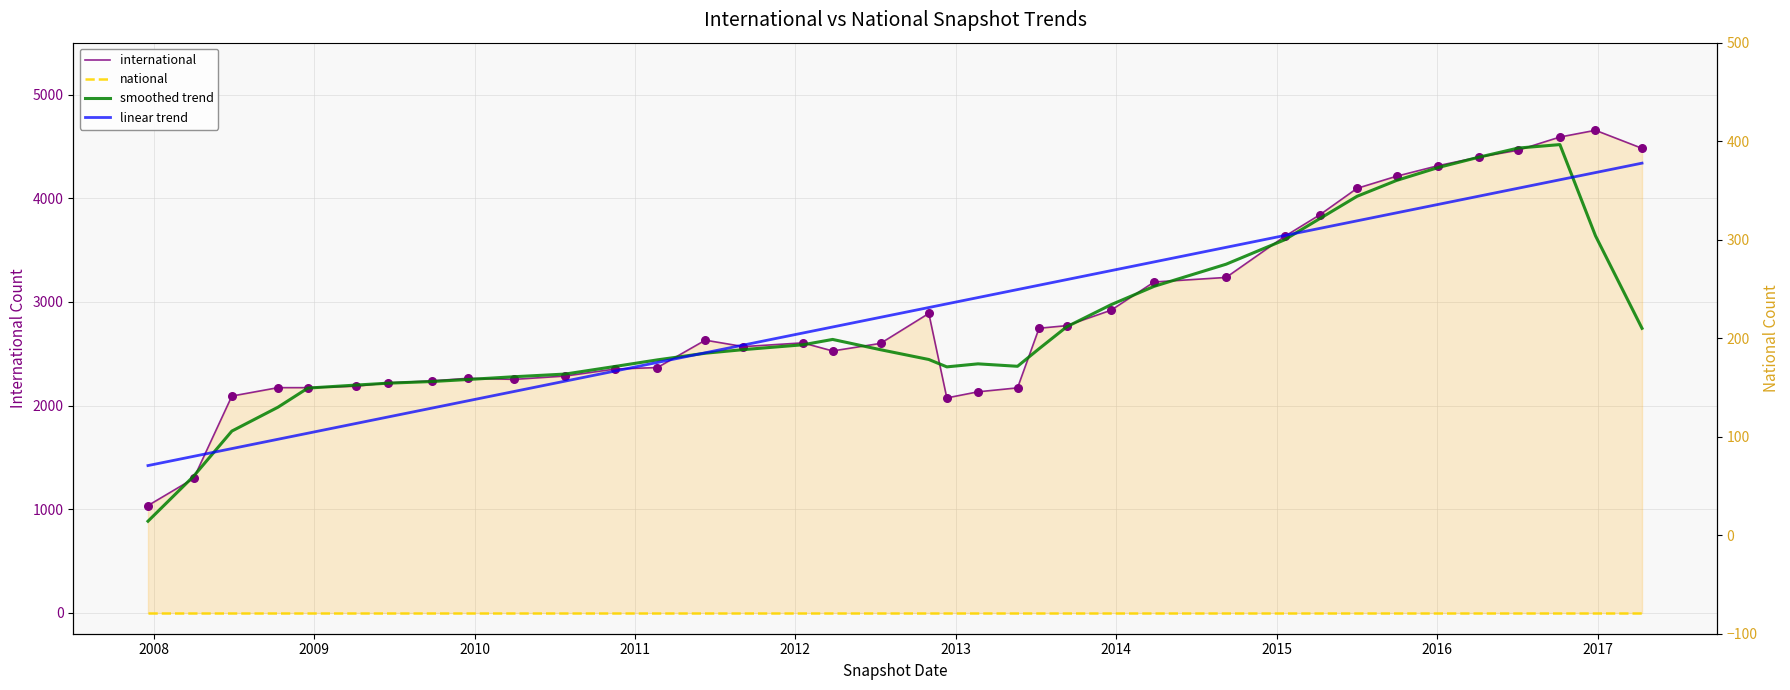

Which series reaches the minimum Y coordinate?

national